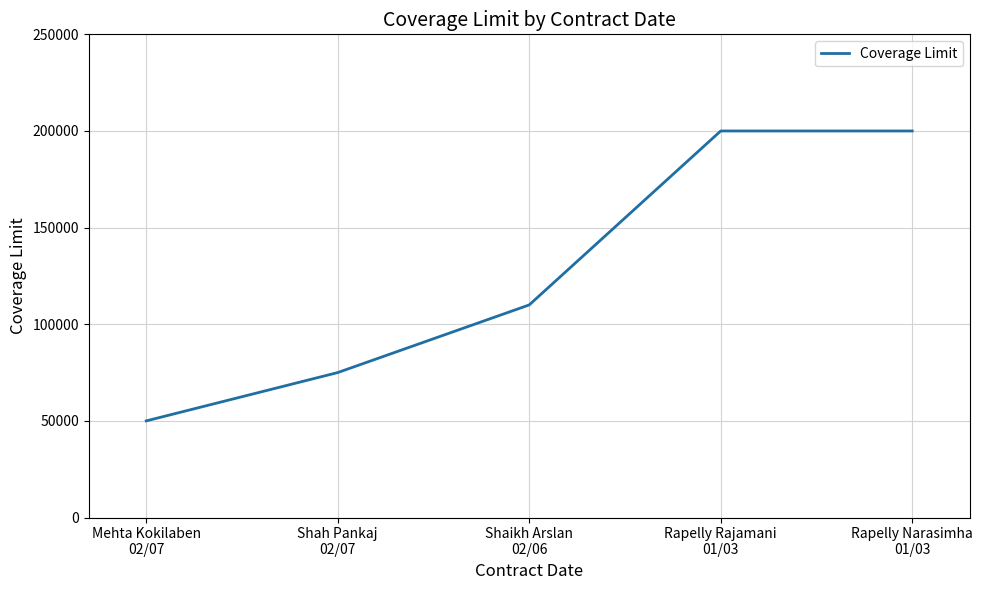

What is the minimum value shown in the chart?

50000